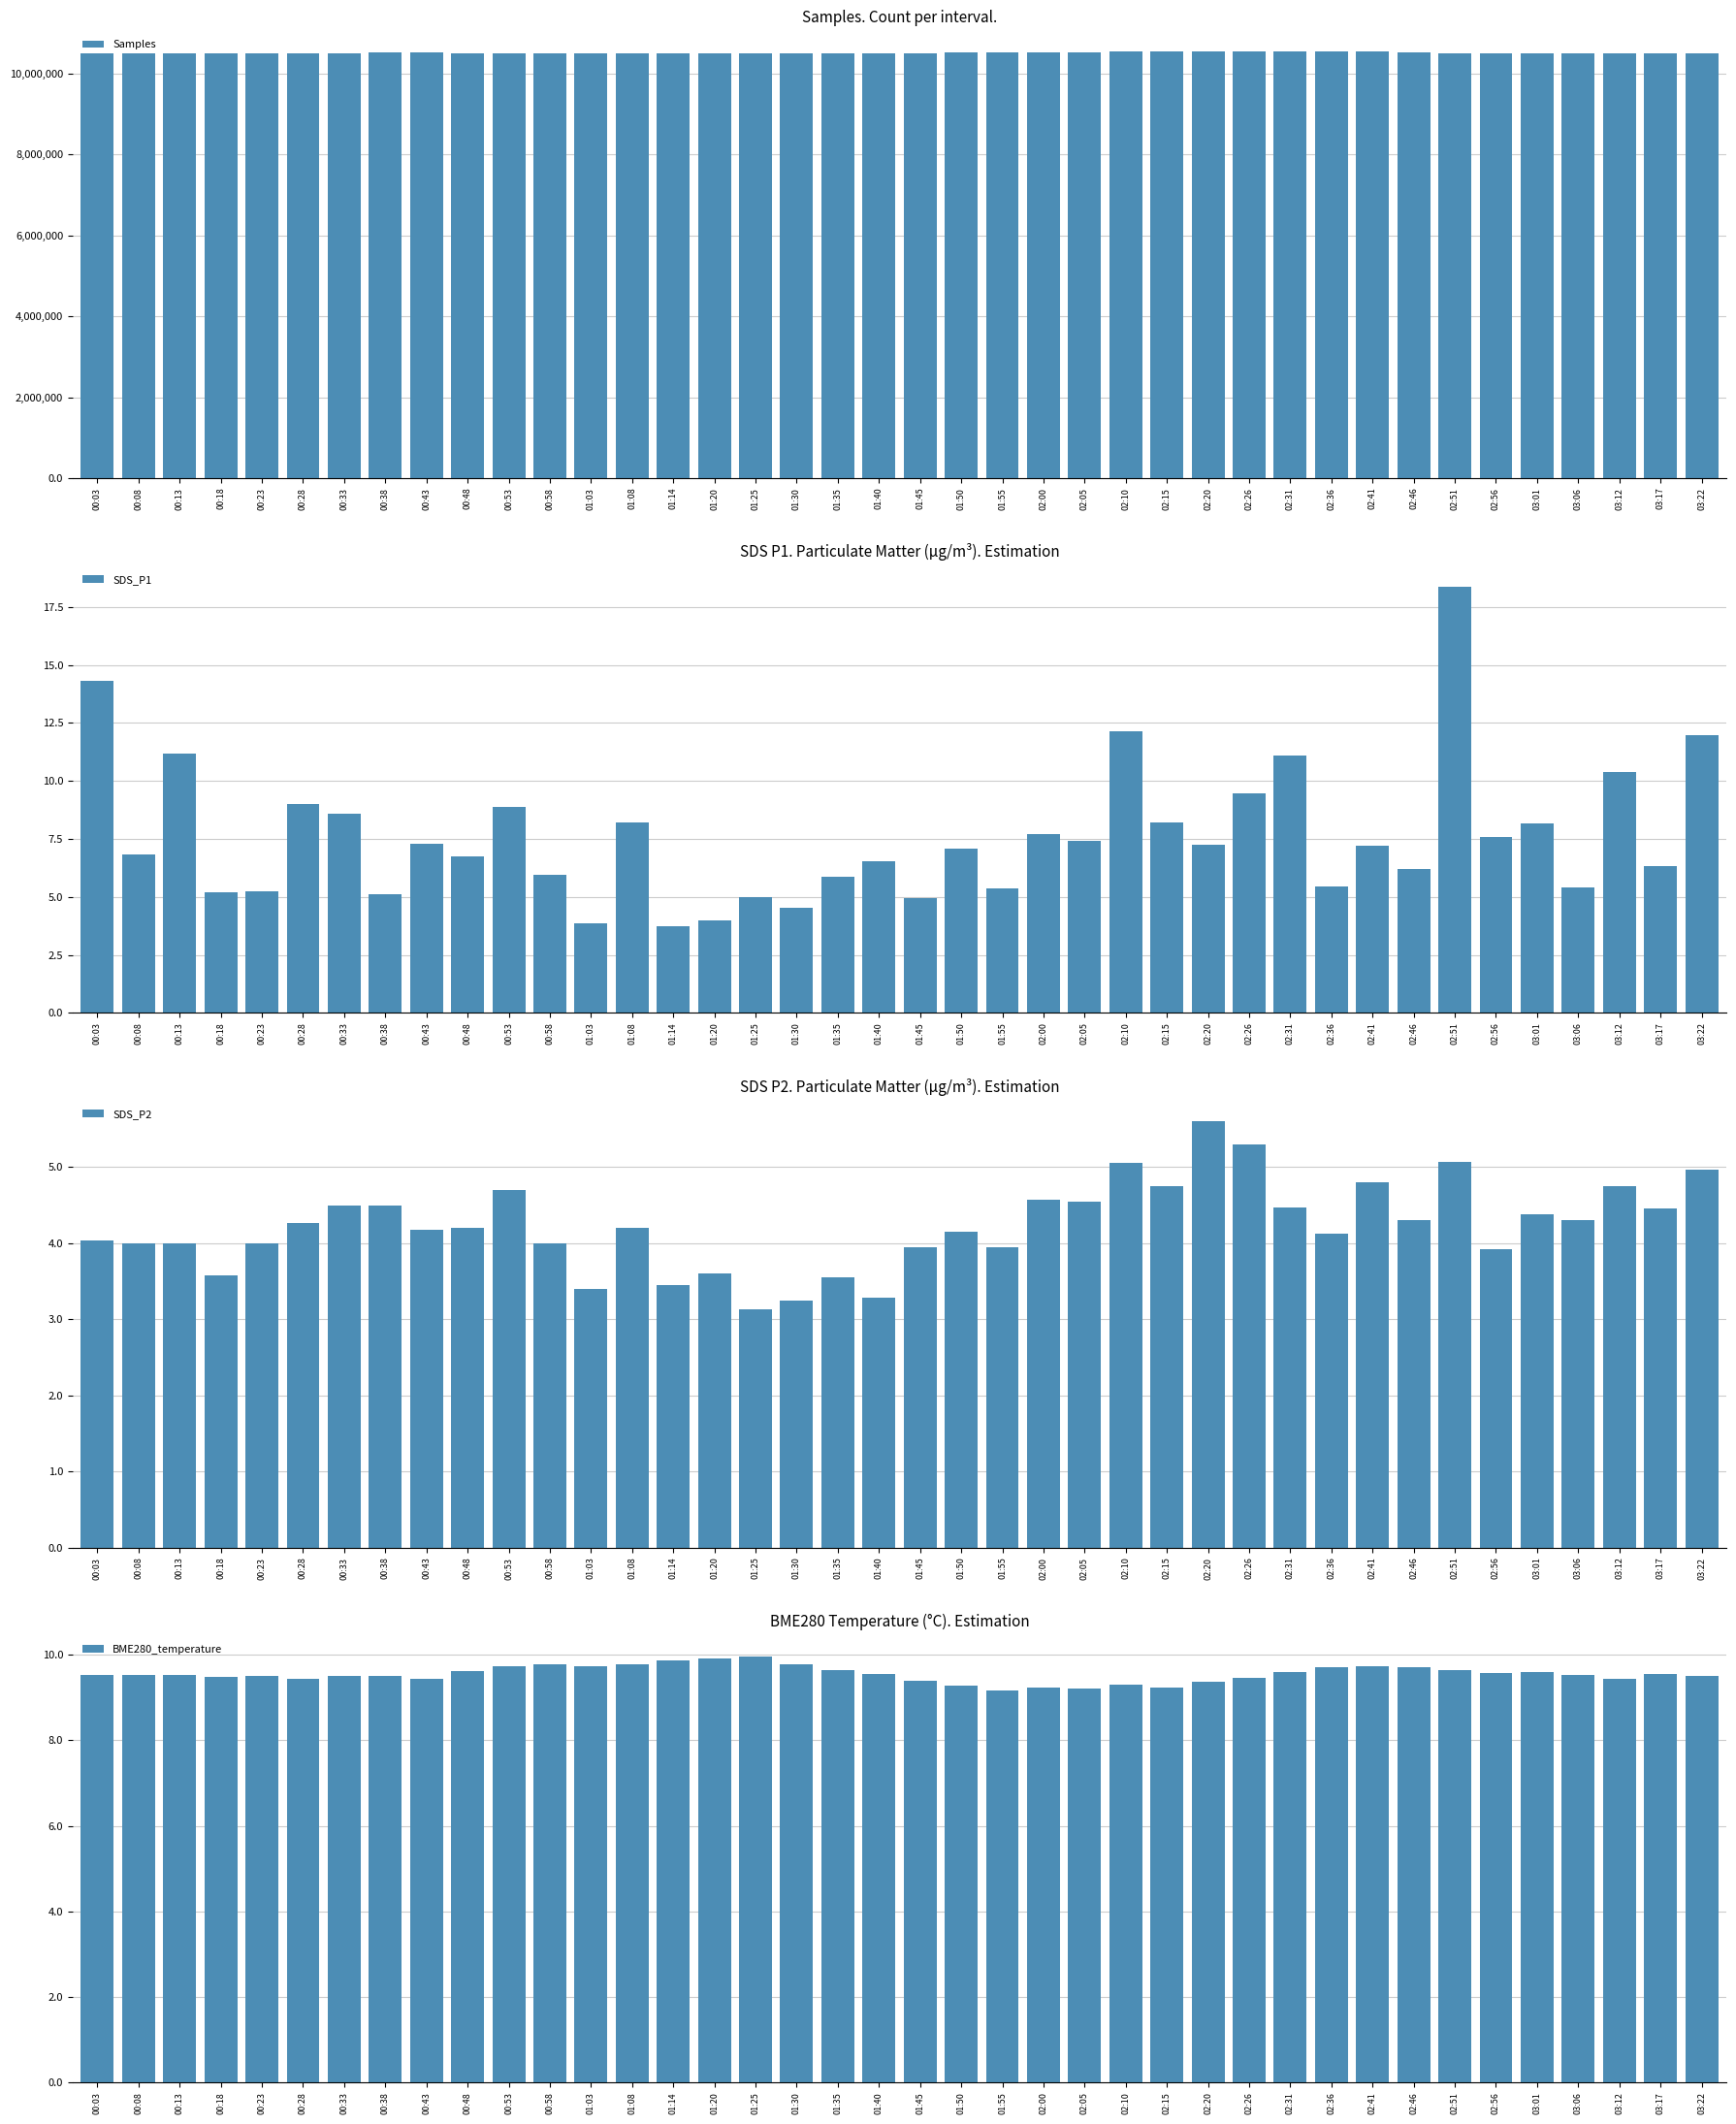

How many bars are there in each group?

4